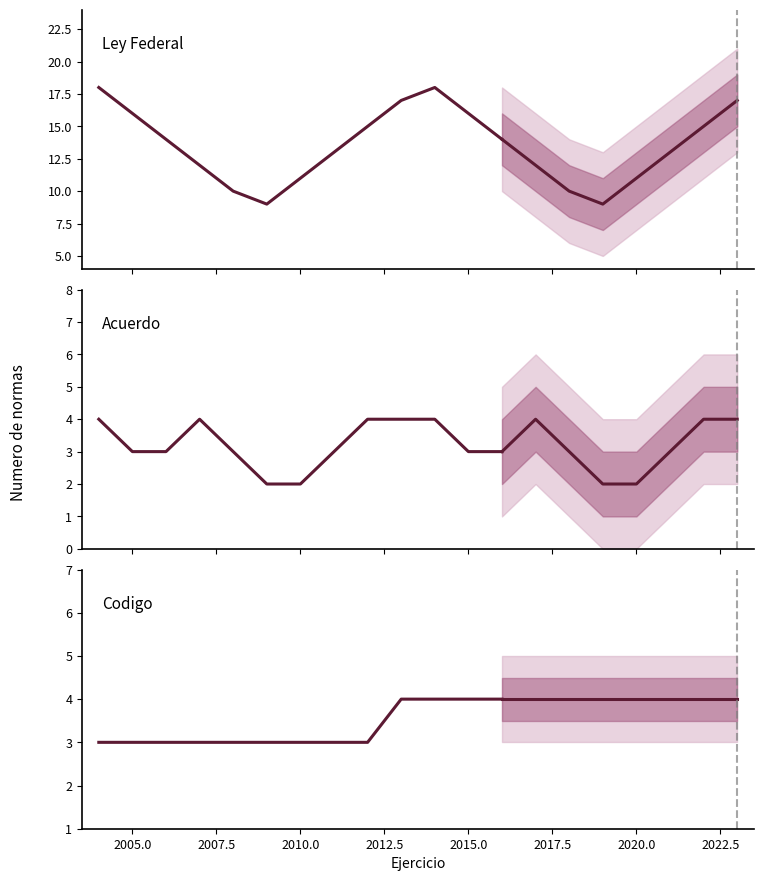

True or false: Codigo has more than 0 points higher than both neighbors.

False